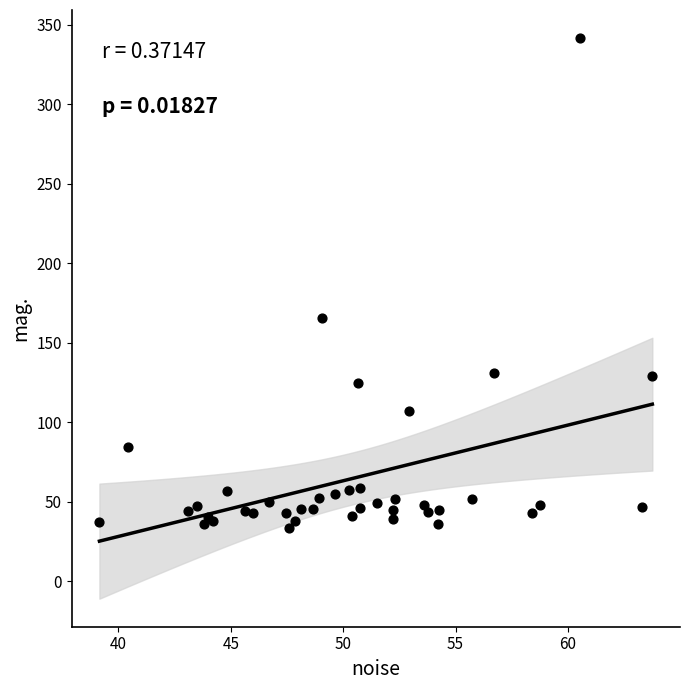

What Y value in the scatter plot is closest to 187?

165.8